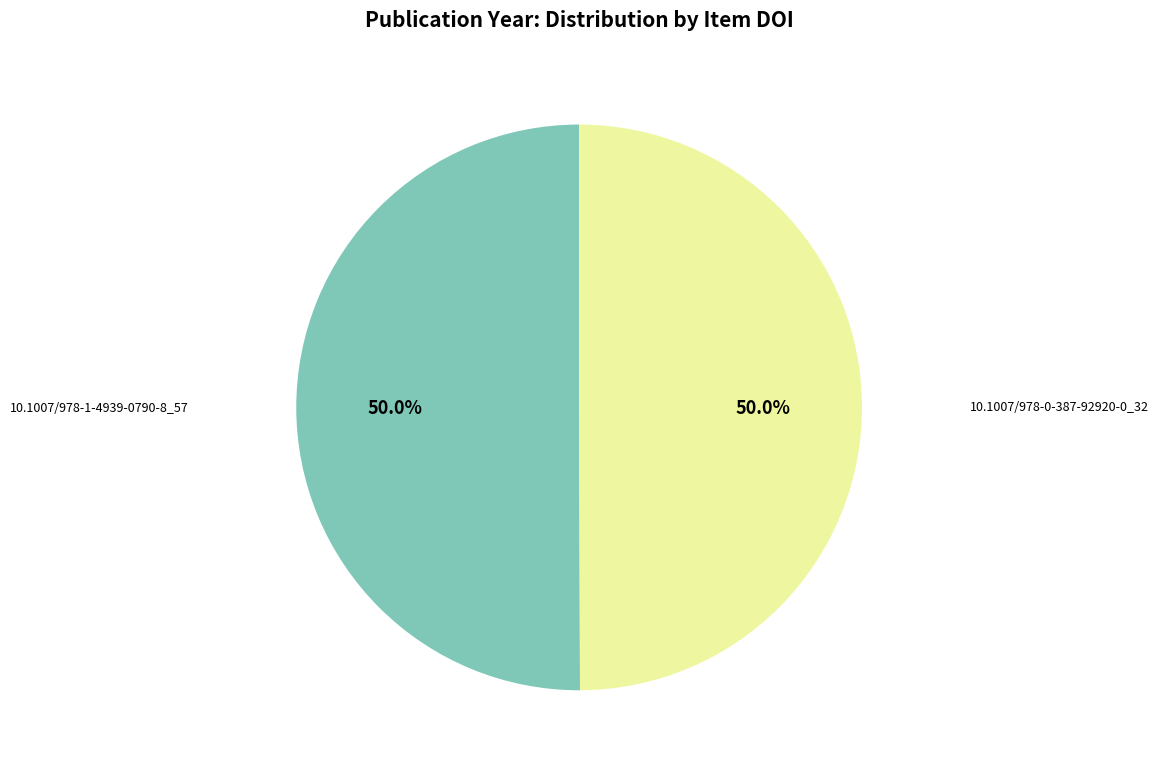

Approximately how many times larger is the value at 10.1007/978-1-4939-0790-8_57 compared to 10.1007/978-0-387-92920-0_32?

1.0